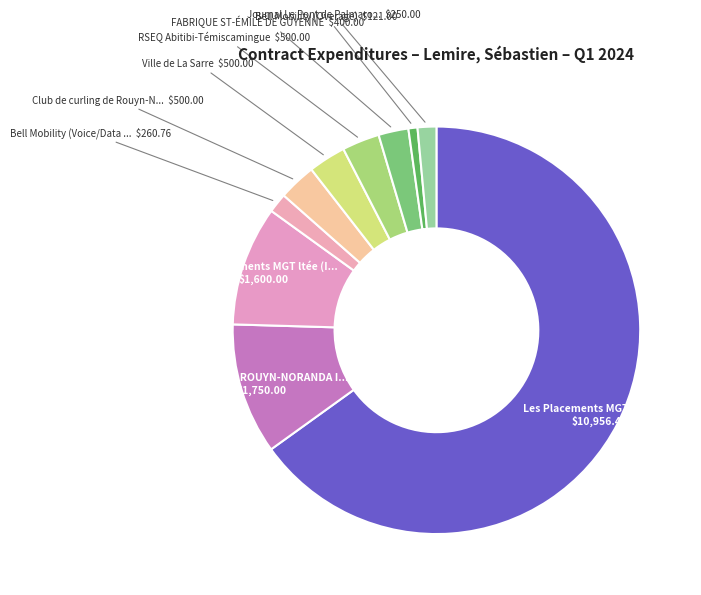

How many slices are in this pie chart?

10